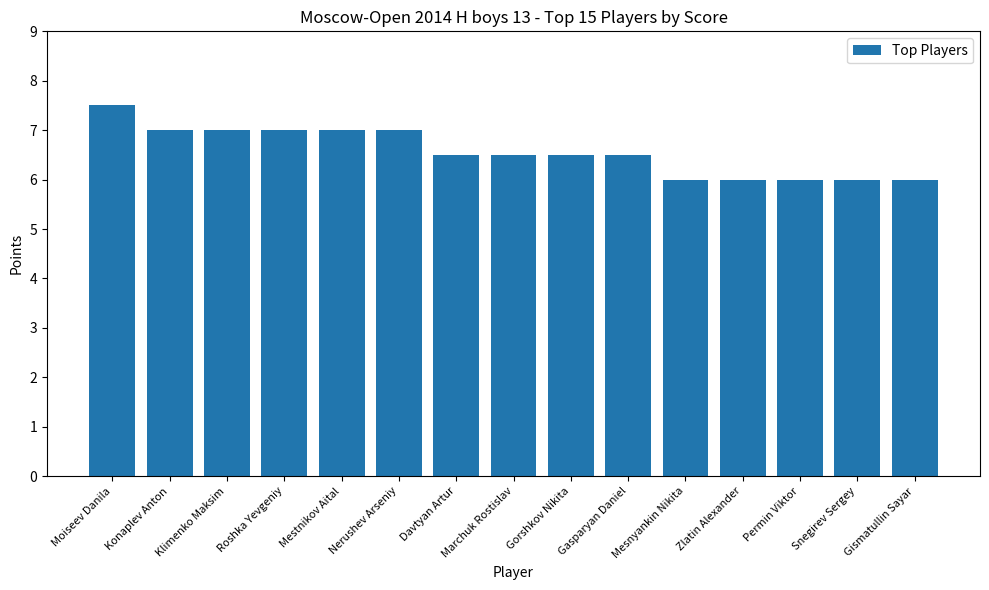

What is the difference between the maximum and minimum values?

1.5